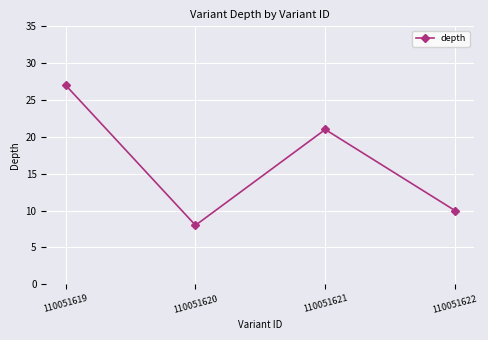

What is the change in value from 110051620 to 110051621?

+13